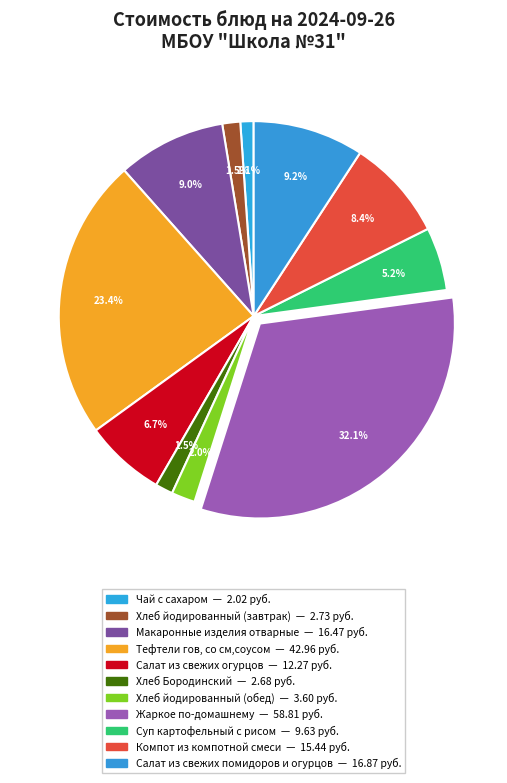

Which slice is the smallest?

Чай с сахаром